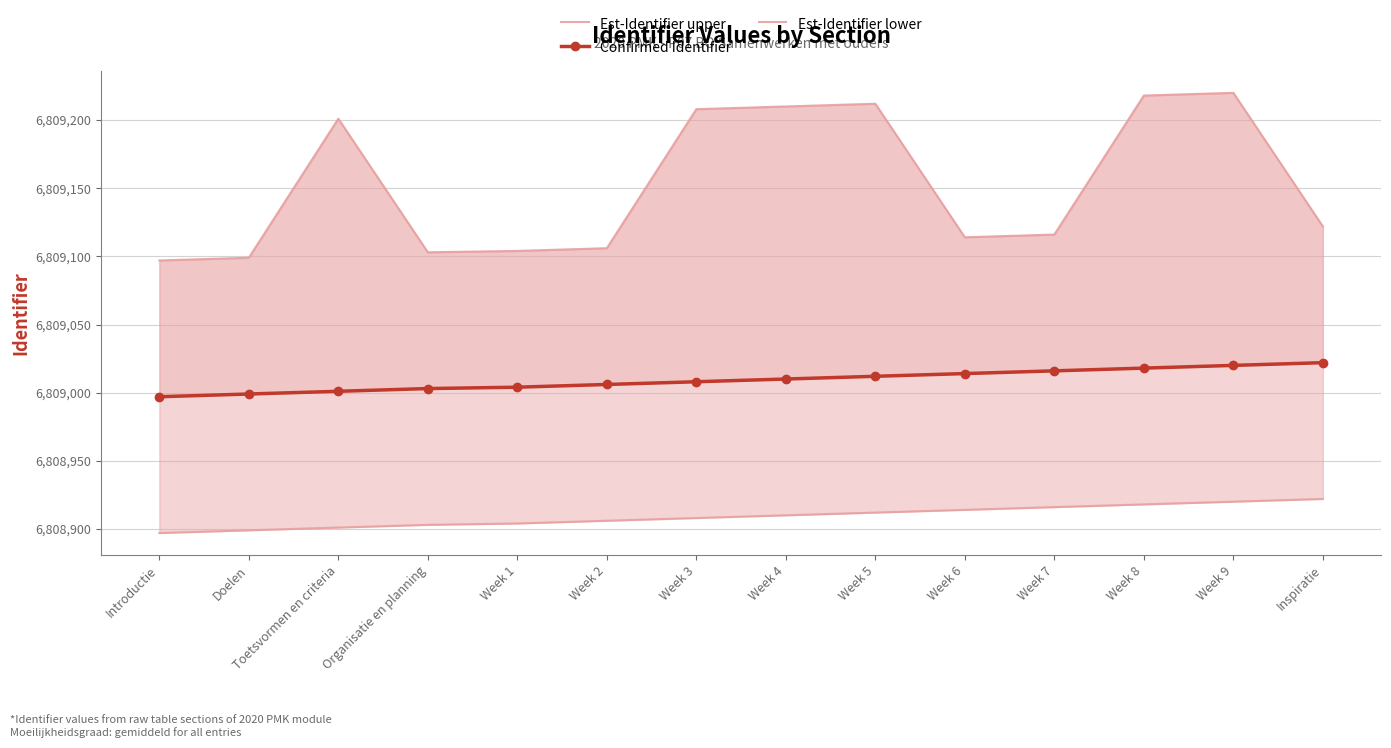

How many lines are shown in the chart?

3